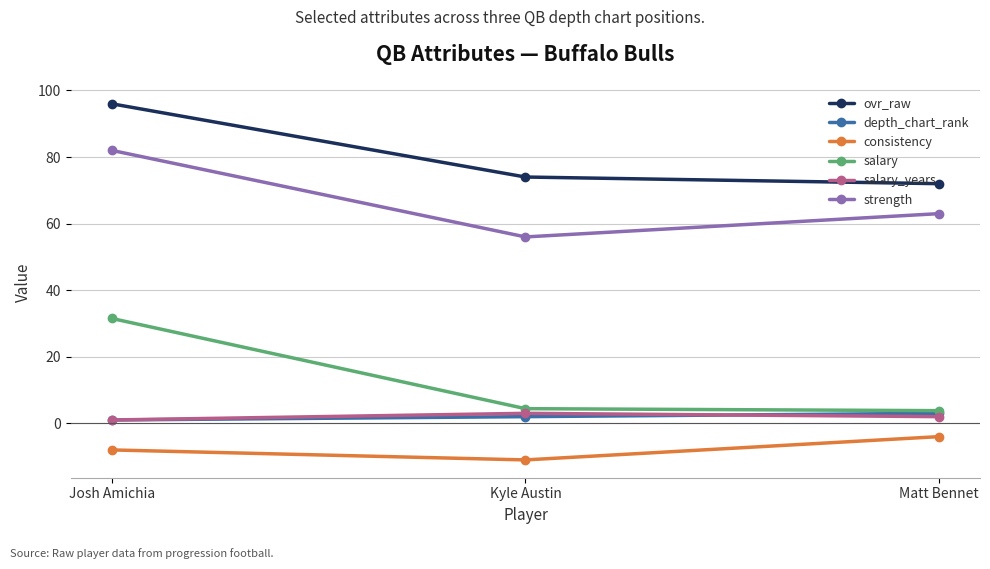

Count the number of categories in the chart.

3